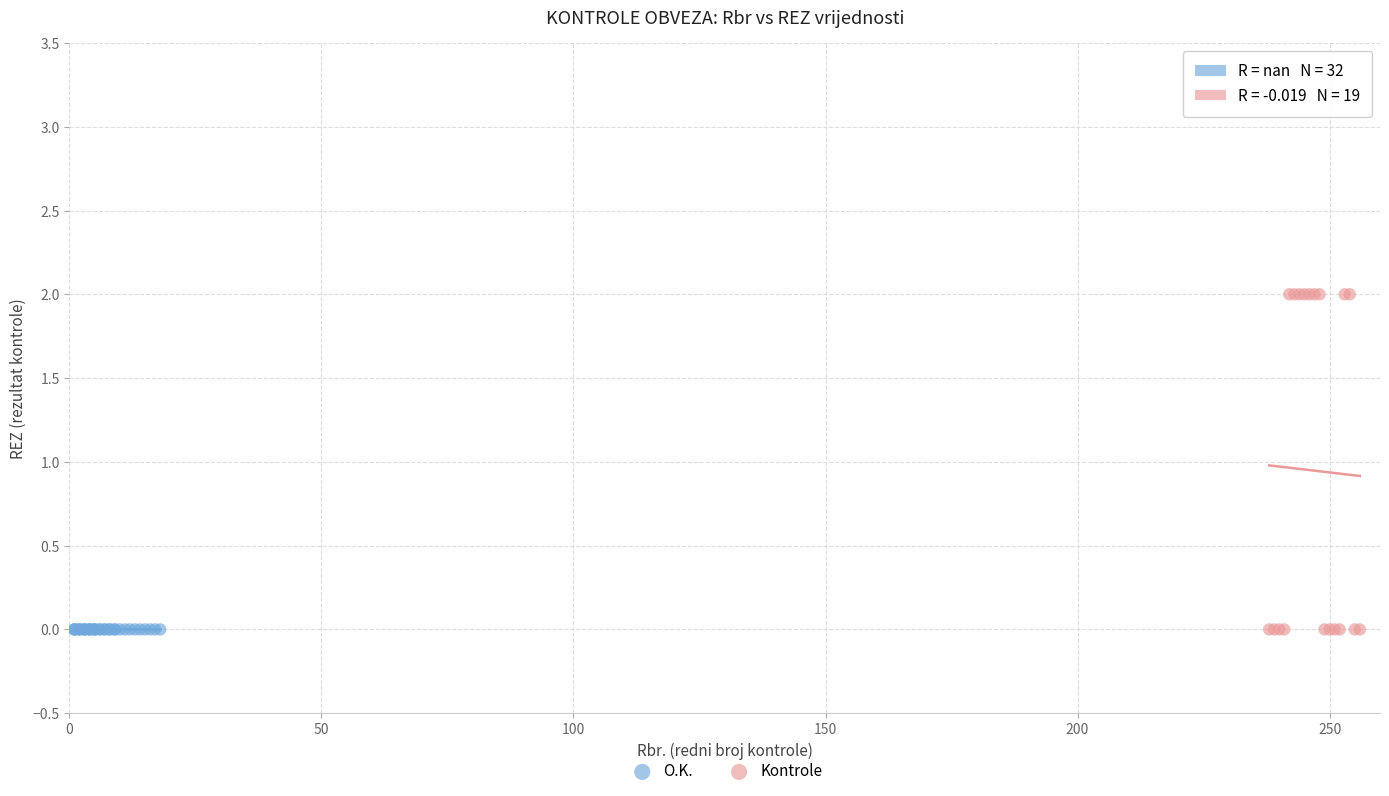

Which series reaches the maximum Y coordinate?

Kontrole